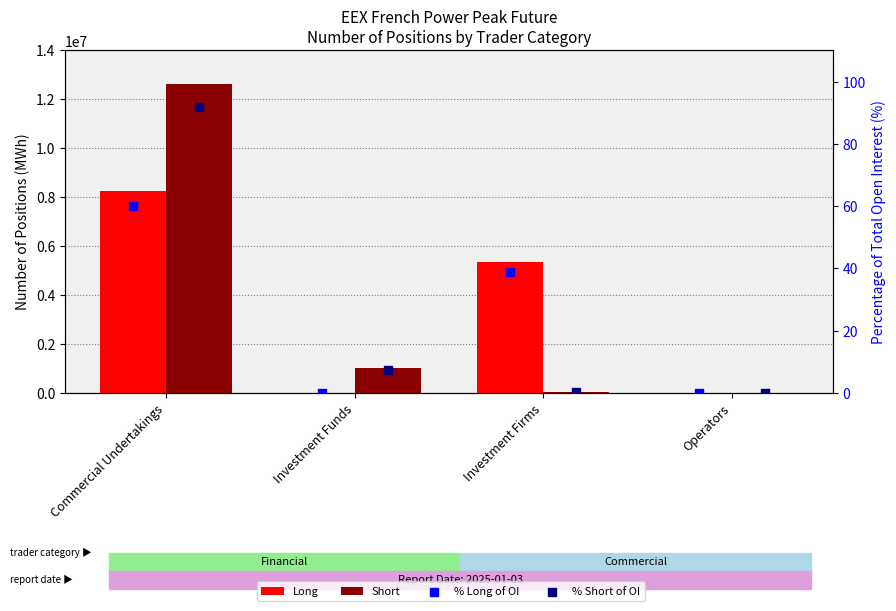

Which series reaches the maximum Y coordinate?

Short